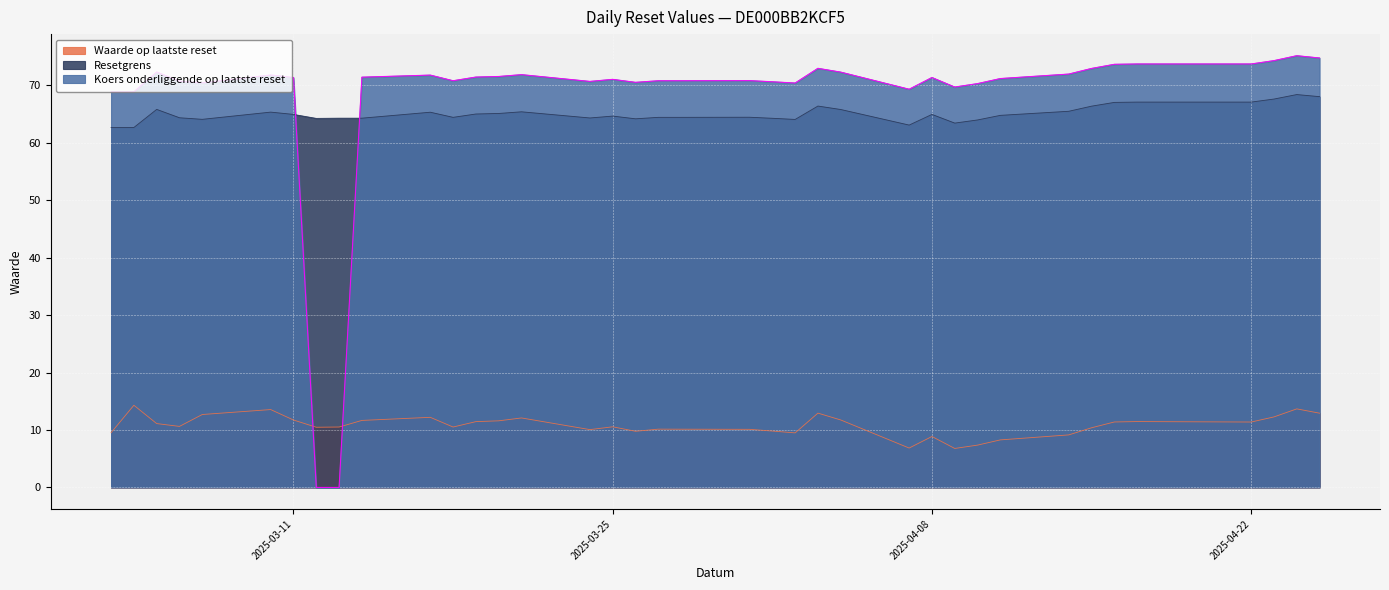

What is the greatest value displayed?

75.2